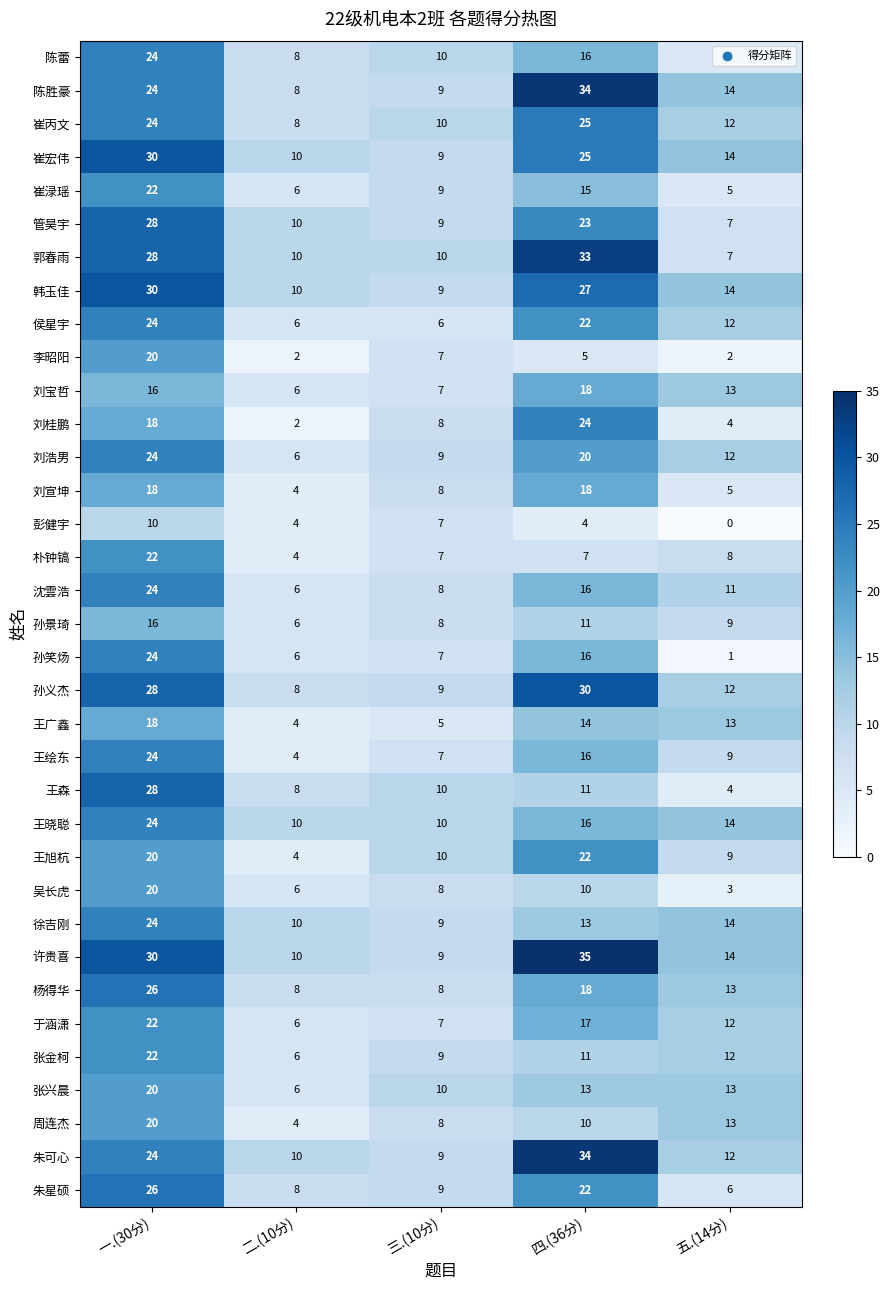

What is the total value across all series at 二.(10分)?

234